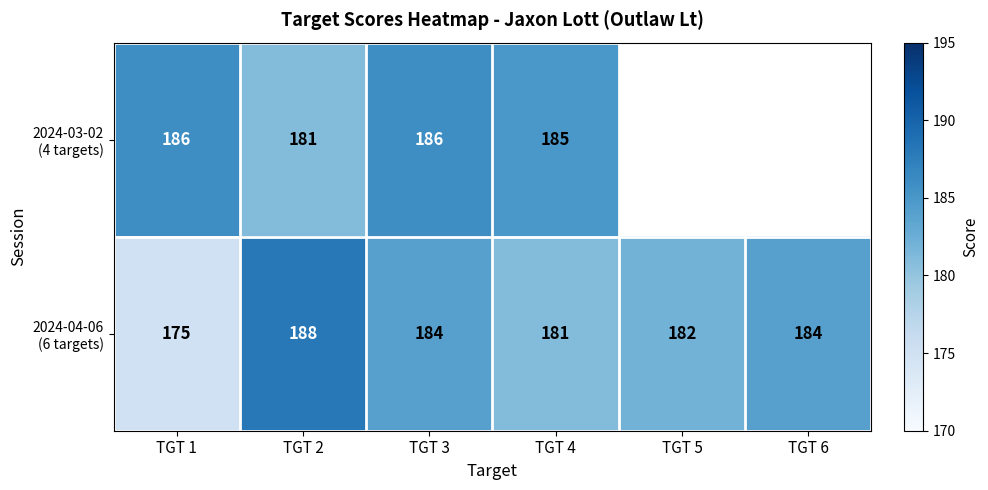

What is the spread (max minus min) of values at TGT 1?

11